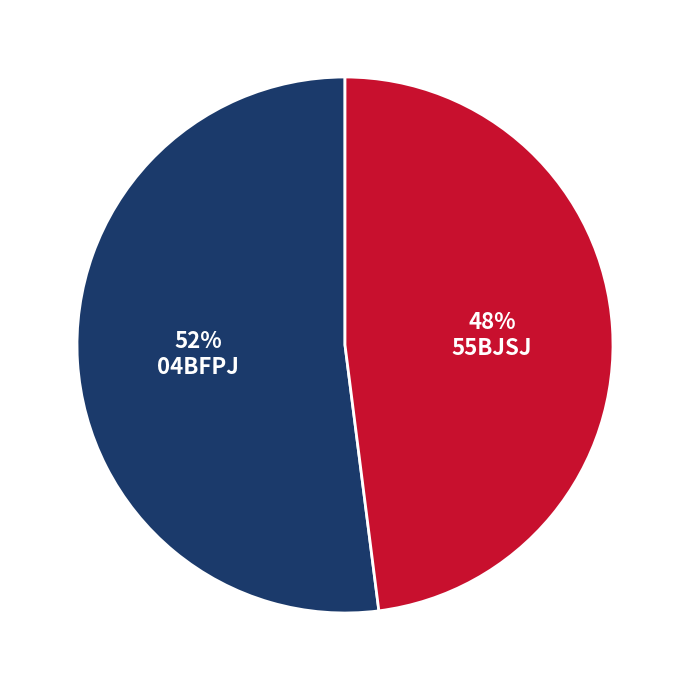

What is the largest slice in the pie chart?

04BFPJ